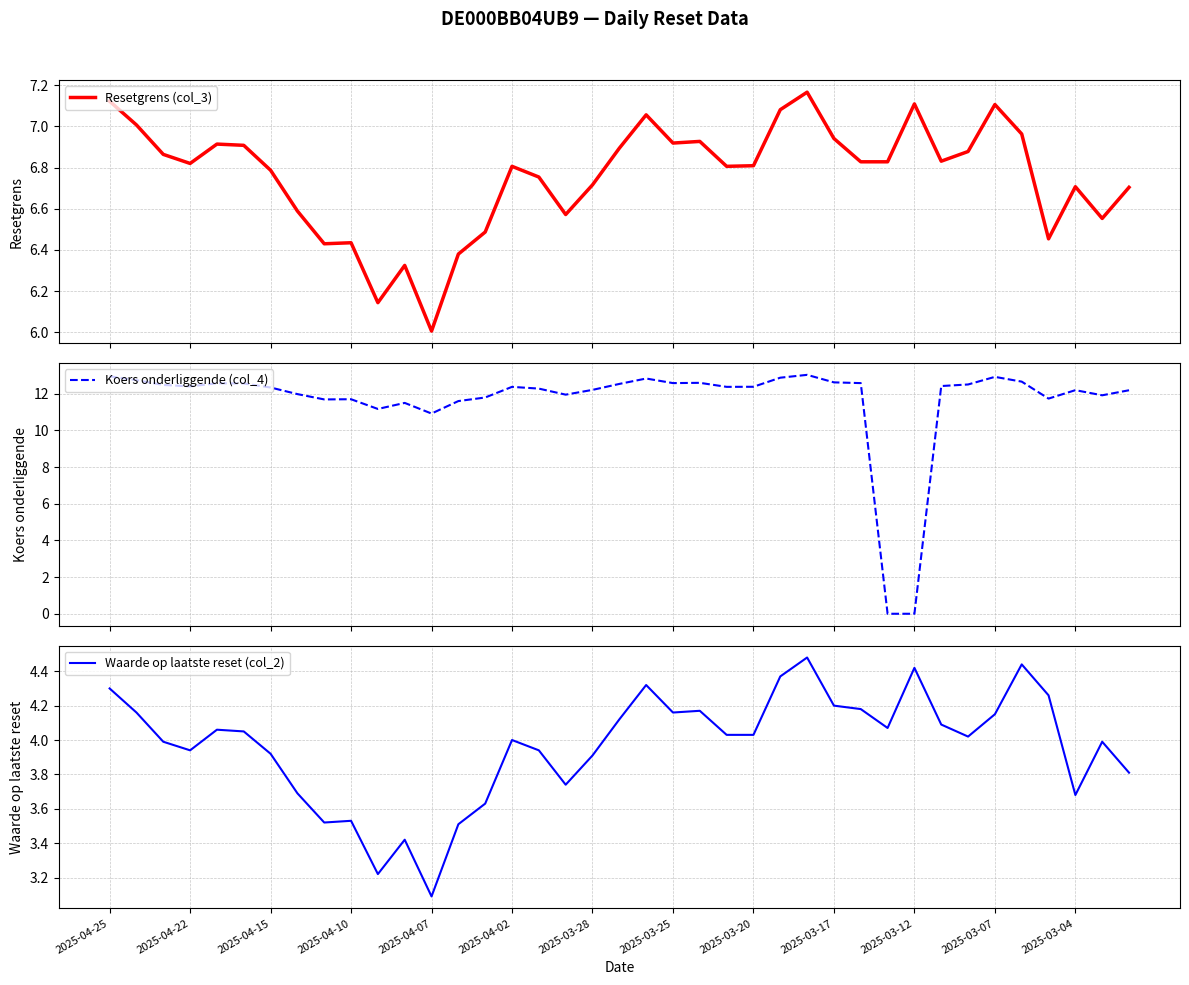

What is the highest value of the Koers onderliggende (col_4) series?

13.0